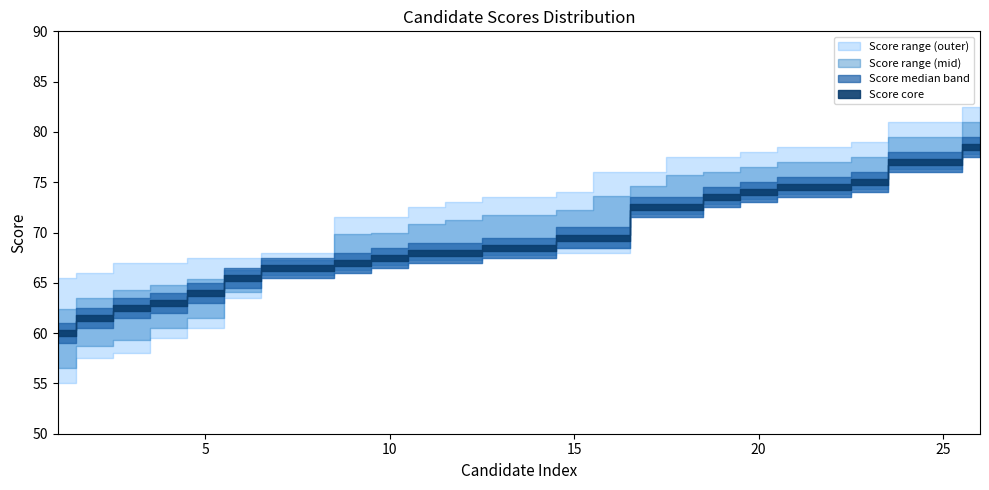

Reading left to right, list all the values displayed in this chart.

Score_min: 1=55.0	2=57.5	3=58.0	4=59.5	5=60.5	6=63.5	7=65.5	8=65.5	9=66.0	10=66.5	11=67.0	12=67.0	13=67.5	14=67.5	15=68.0	16=68.0	17=71.5	18=71.5	19=72.5	20=73.0	21=73.5	22=73.5	23=74.0	24=76.0	25=76.0	26=77.5
Score_mid: 1=60.0	2=61.5	3=62.5	4=63.0	5=64.0	6=65.5	7=66.5	8=66.5	9=67.0	10=67.5	11=68.0	12=68.0	13=68.5	14=68.5	15=69.5	16=69.5	17=72.5	18=72.5	19=73.5	20=74.0	21=74.5	22=74.5	23=75.0	24=77.0	25=77.0	26=78.5
Score_max: 1=65.5	2=66.0	3=67.0	4=67.0	5=67.5	6=67.5	7=68.0	8=68.0	9=71.5	10=71.5	11=72.5	12=73.0	13=73.5	14=73.5	15=74.0	16=76.0	17=76.0	18=77.5	19=77.5	20=78.0	21=78.5	22=78.5	23=79.0	24=81.0	25=81.0	26=82.5